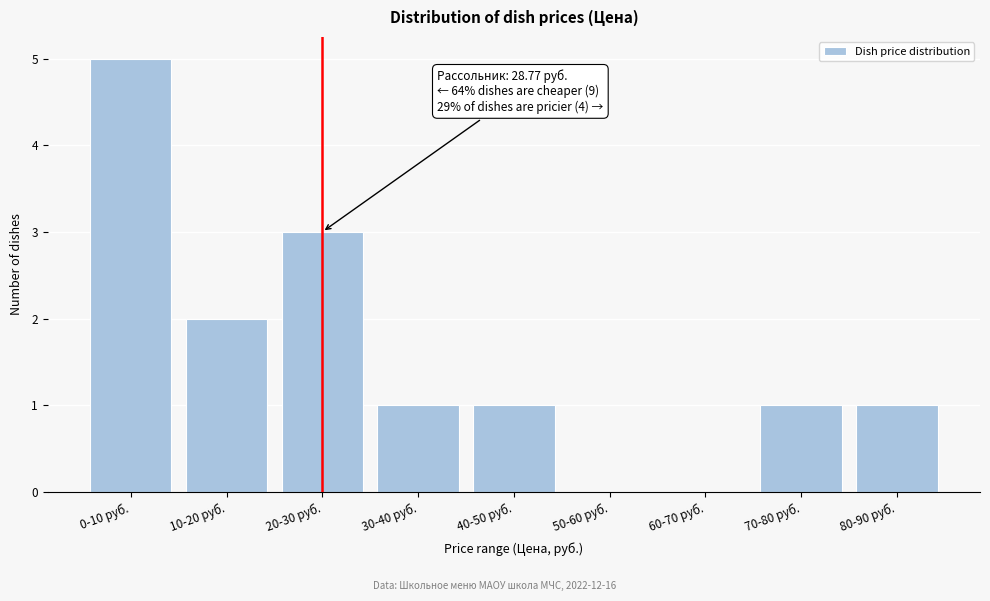

Reading left to right, list all the values displayed in this chart.

0-10 руб.=5	10-20 руб.=2	20-30 руб.=3	30-40 руб.=1	40-50 руб.=1	50-60 руб.=0	60-70 руб.=0	70-80 руб.=1	80-90 руб.=1